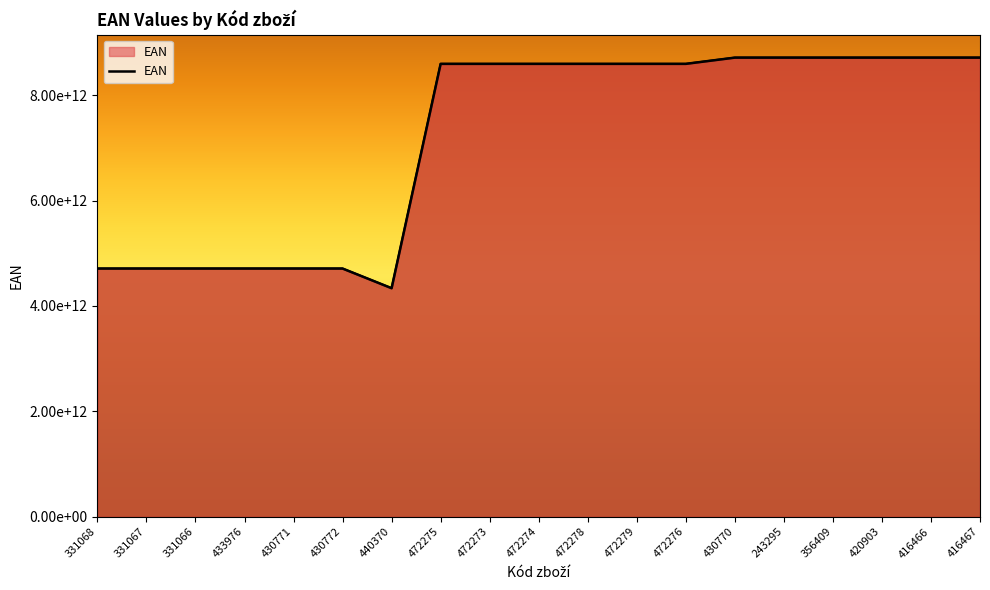

Where does the data first go above 8595217479760?

472275